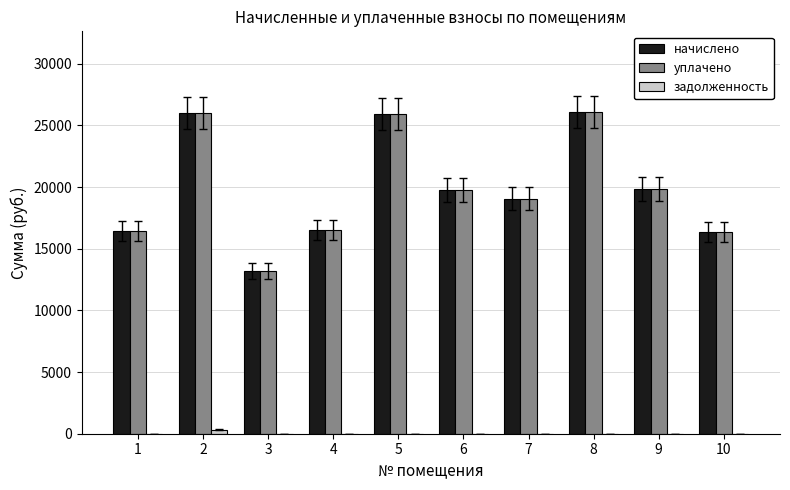

What is the difference between the начислено values at 7 and 9?

761.8